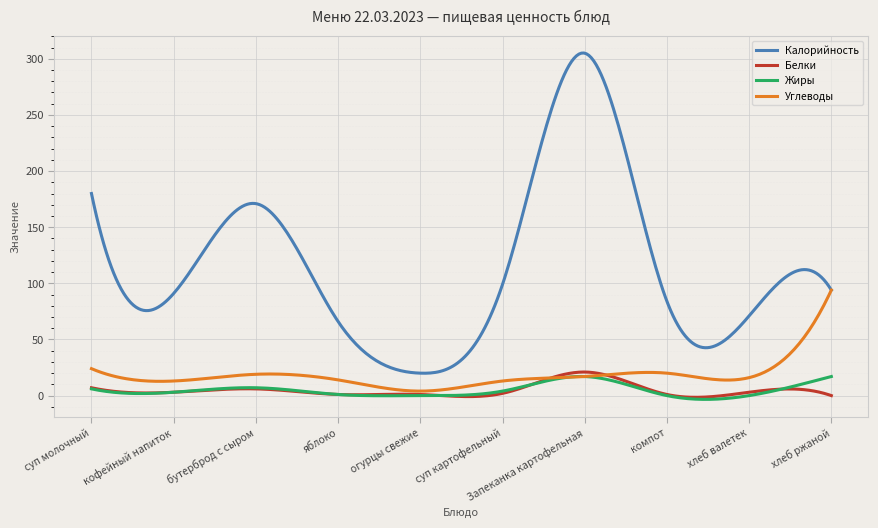

Which series has the largest total across all categories?

Калорийность